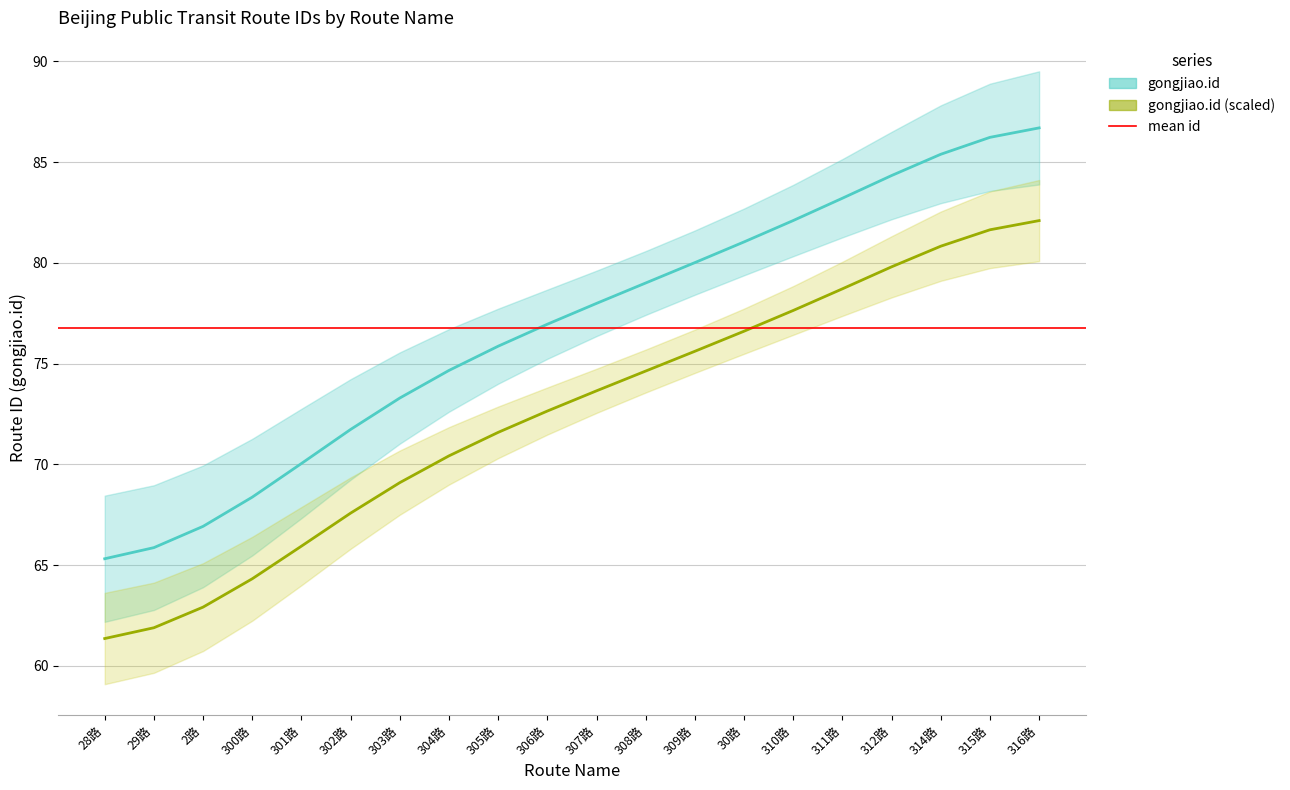

Reading left to right, what are all the values shown in this chart?

gongjiao.id (line): 65.3	65.9	66.9	68.4	70.0	71.7	73.3	74.7	75.9	77.0	78.0	79.0	80.0	81.0	82.1	83.2	84.3	85.4	86.2	86.7
gongjiao.id (scaled line): 61.4	61.9	62.9	64.3	65.9	67.6	69.1	70.4	71.6	72.6	73.6	74.6	75.6	76.6	77.6	78.7	79.8	80.8	81.6	82.1